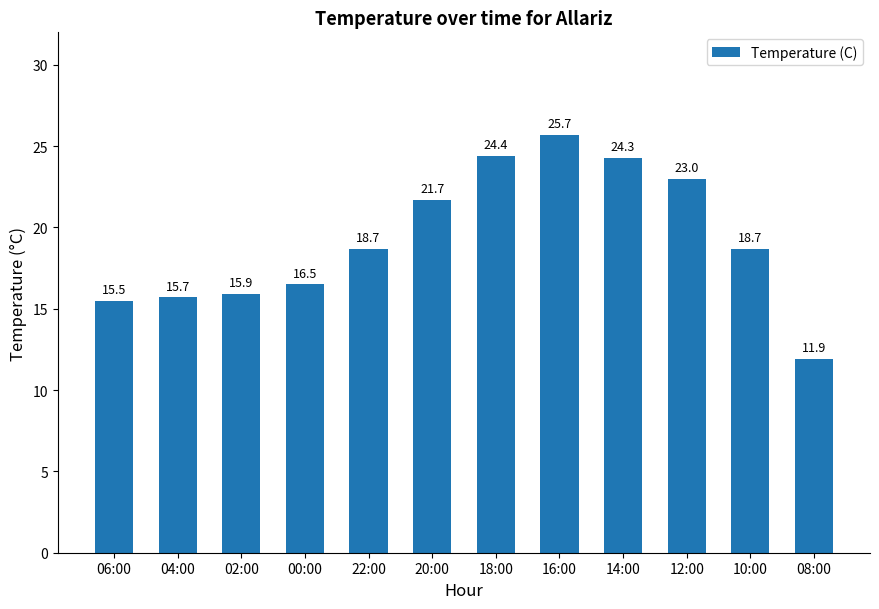

Count the number of categories in the chart.

12